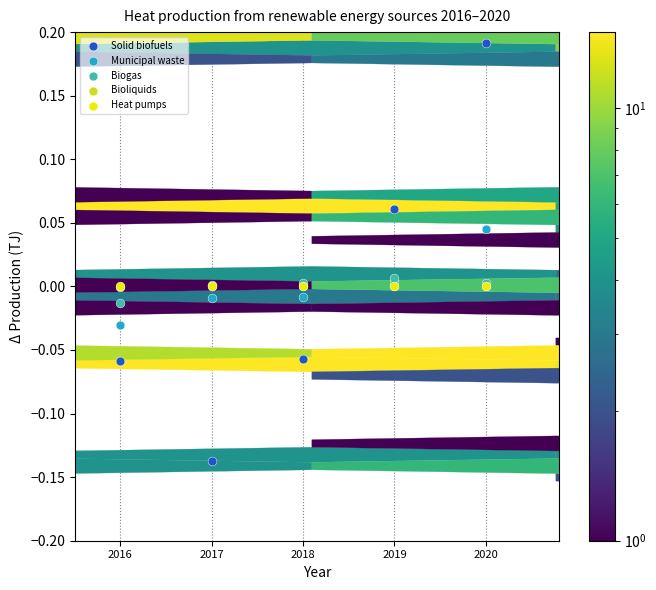

What are all the series names shown in the legend?

Solid biofuels, Municipal waste, Biogas, Bioliquids, Heat pumps